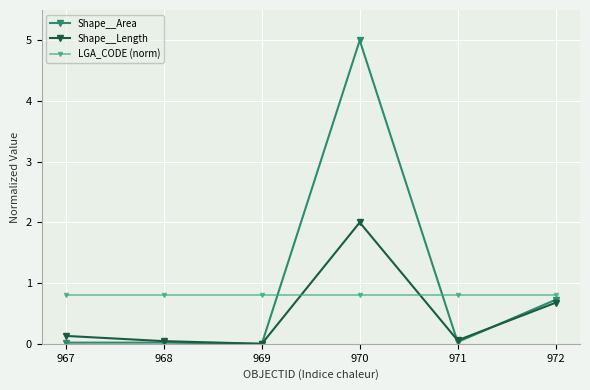

The Shape__Length series shows -1.4 at 969. True or false?

False